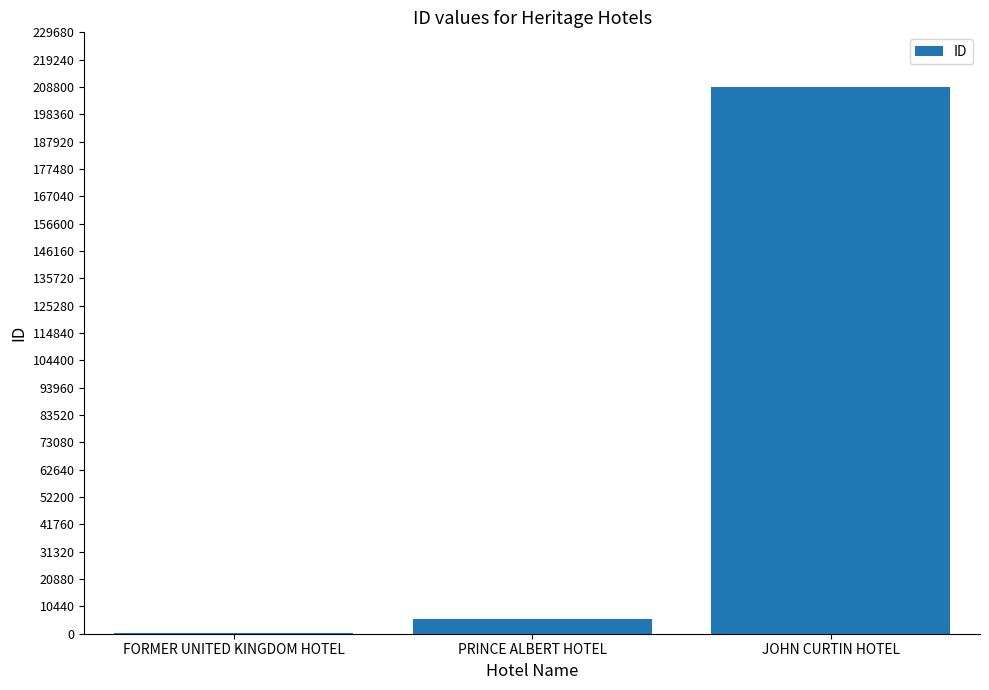

Count the number of data series in this chart.

1